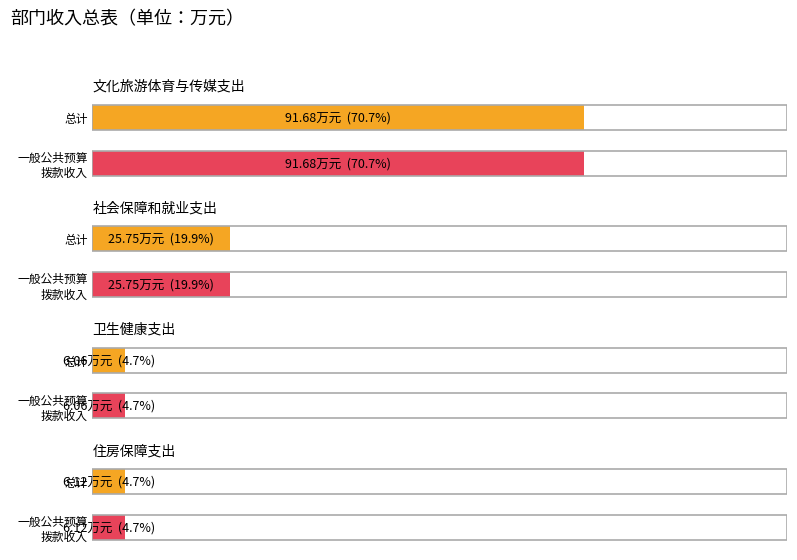

At how many categories does at least one series exceed 18?

2